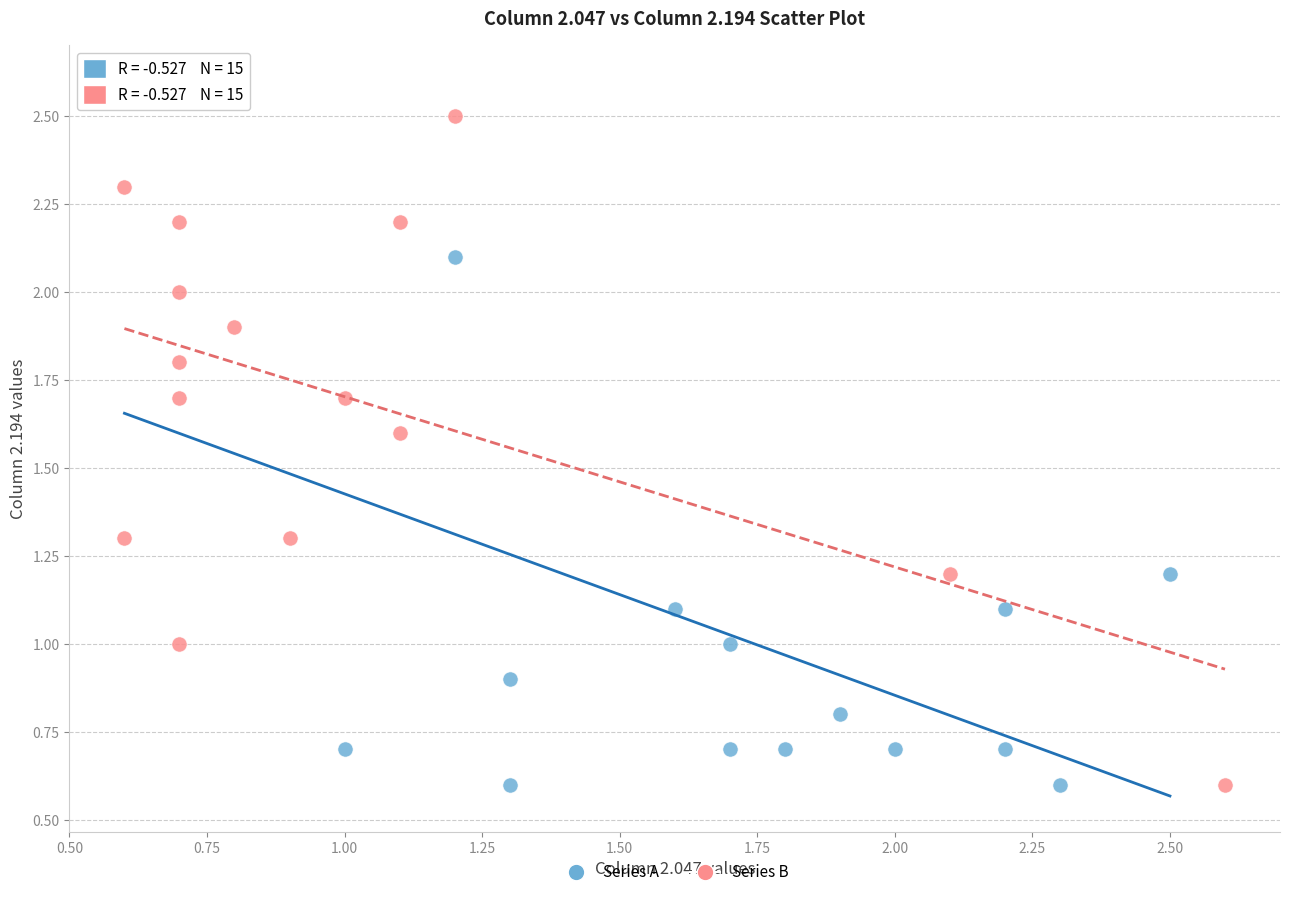

Which series contains the highest Y value?

Series A